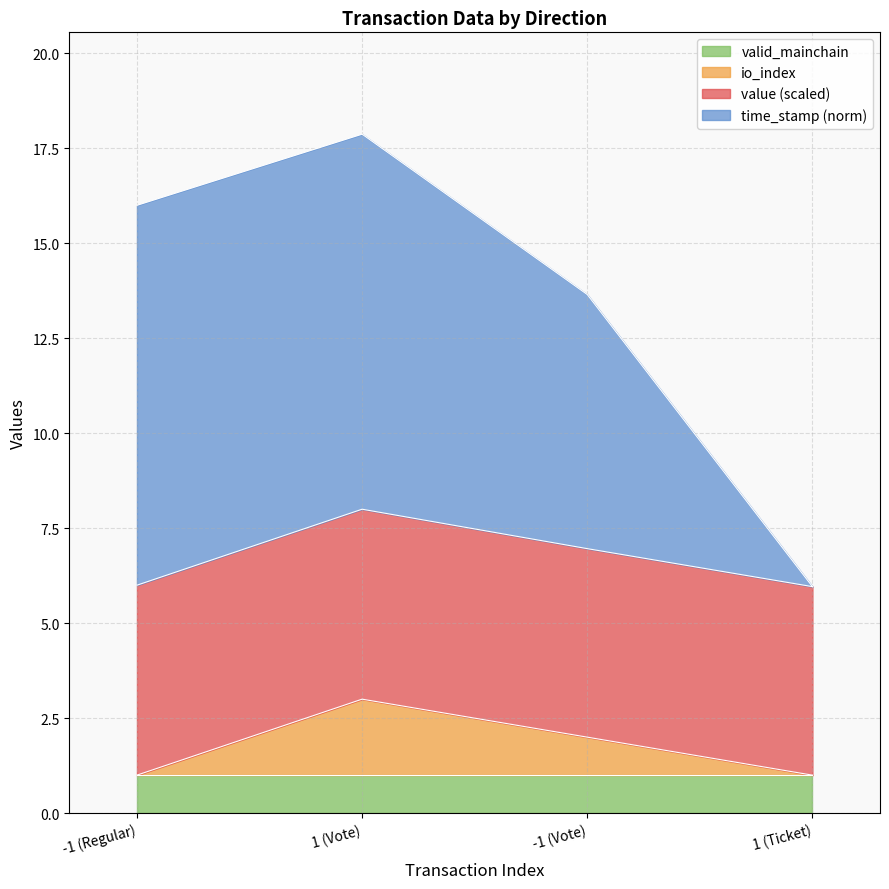

At which label does time_stamp reach its minimum?

1 (Ticket)